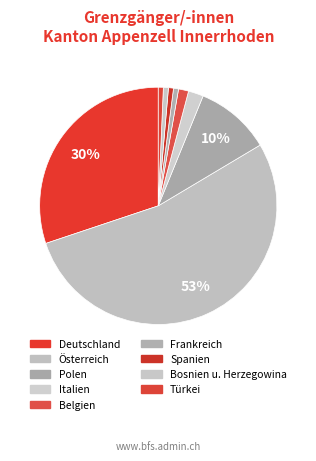

To the nearest percent, what percentage of the pie is Spanien?

1%